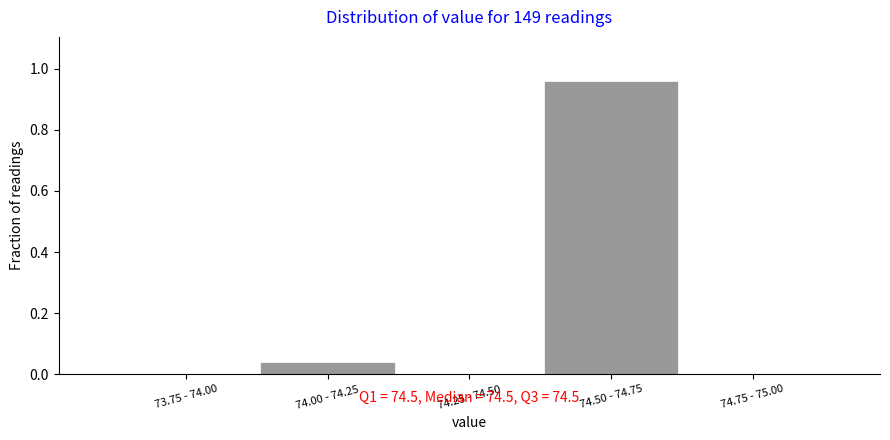

Between 73.75 - 74.00 and 74.00 - 74.25, which is larger?

74.00 - 74.25